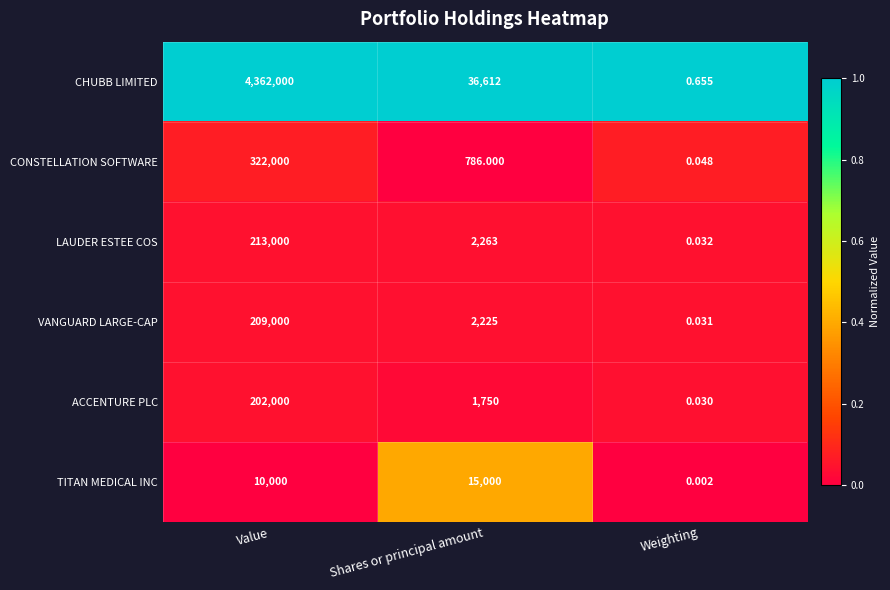

At which label does ACCENTURE PLC first exceed 1750?

Value